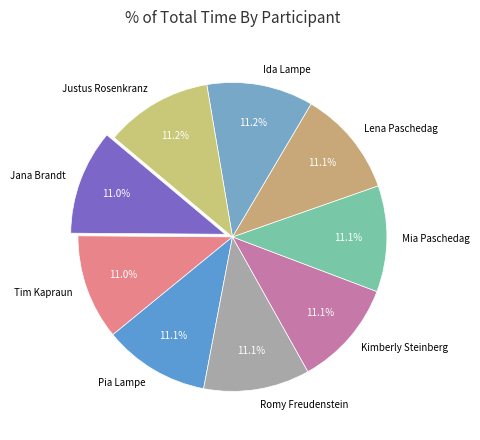

To the nearest percent, what is the average slice percentage?

11%